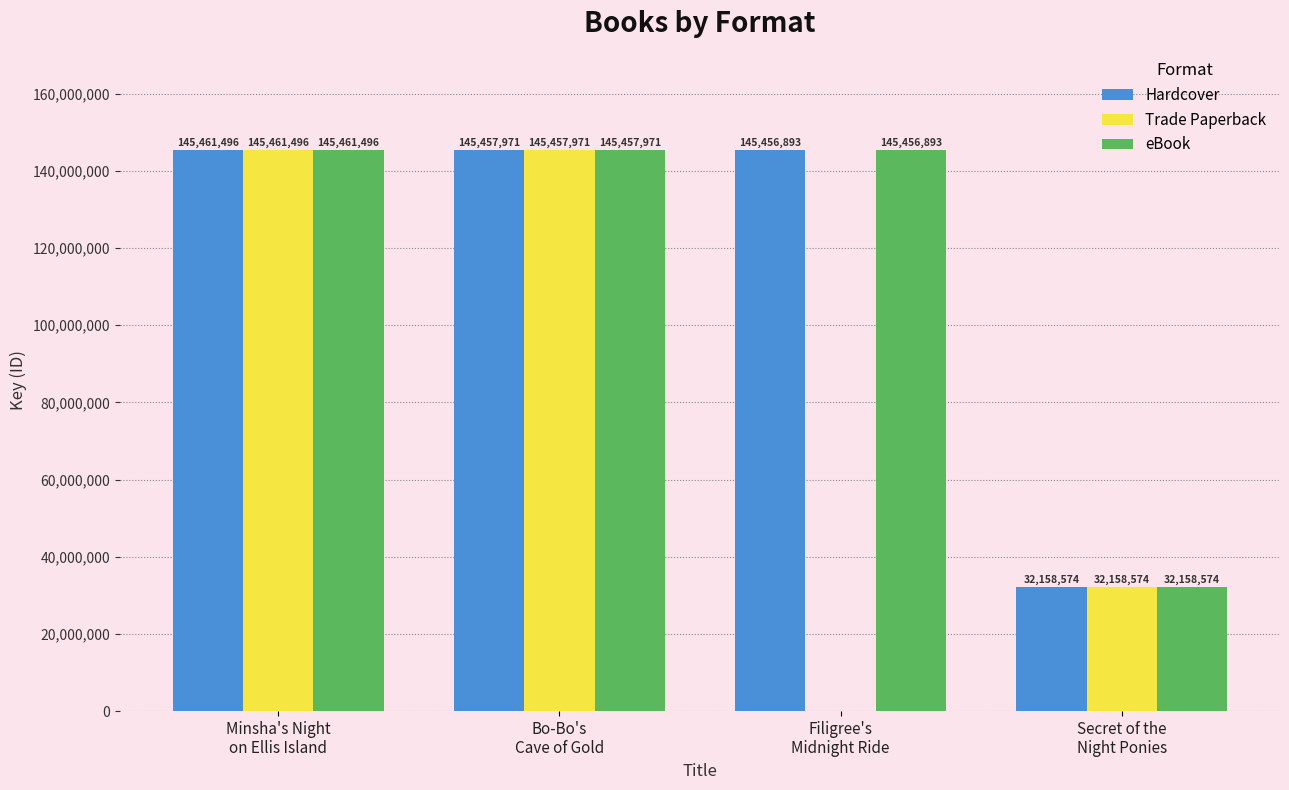

Reading left to right, list all the values displayed in this chart.

Hardcover: Minsha's Night
on Ellis Island=145461496	Bo-Bo's
Cave of Gold=145457971	Filigree's
Midnight Ride=145456893	Secret of the
Night Ponies=32158574
Trade Paperback: Minsha's Night
on Ellis Island=145461496	Bo-Bo's
Cave of Gold=145457971	Filigree's
Midnight Ride=0	Secret of the
Night Ponies=32158574
eBook: Minsha's Night
on Ellis Island=145461496	Bo-Bo's
Cave of Gold=145457971	Filigree's
Midnight Ride=145456893	Secret of the
Night Ponies=32158574